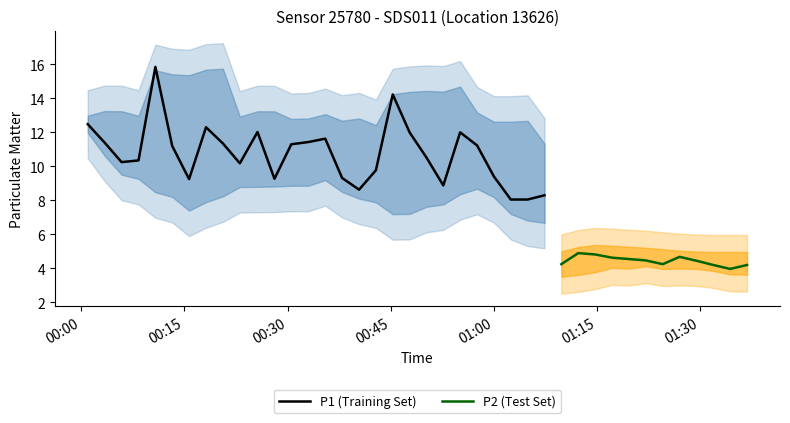

What is the minimum value shown in the chart?

4.0